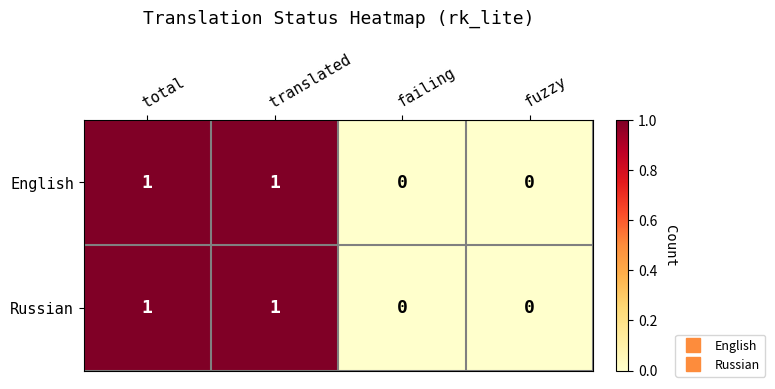

Reading left to right, extract all data points from this chart.

English: 1	1	0	0
Russian: 1	1	0	0